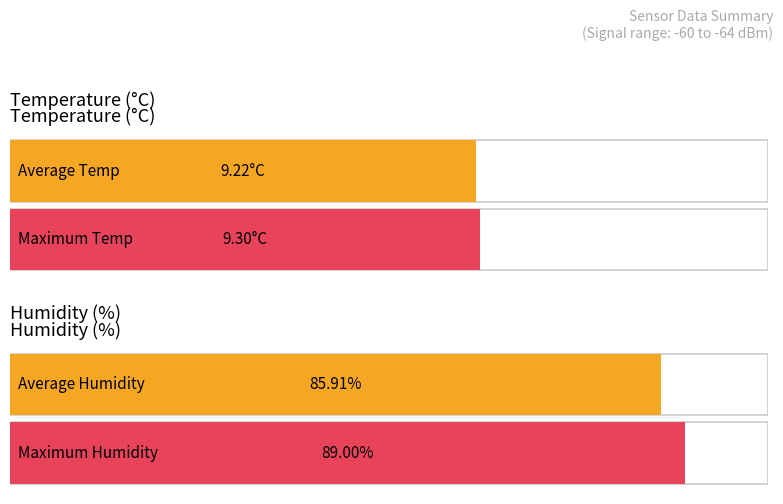

True or false: Humidity has a value of 55.5 at 5.

False